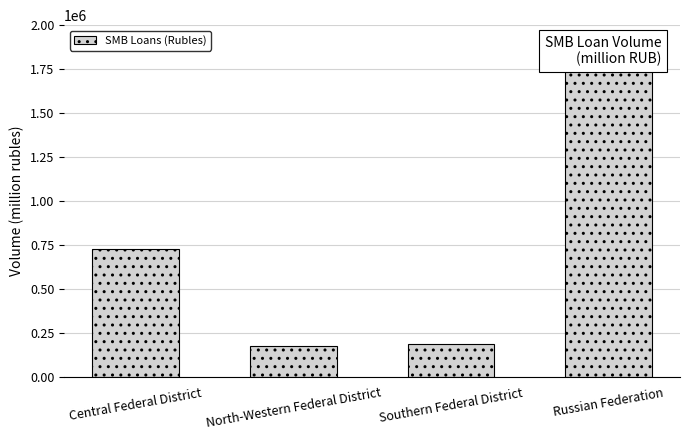

What value does the data have at Central Federal District, to the nearest 100?

725300